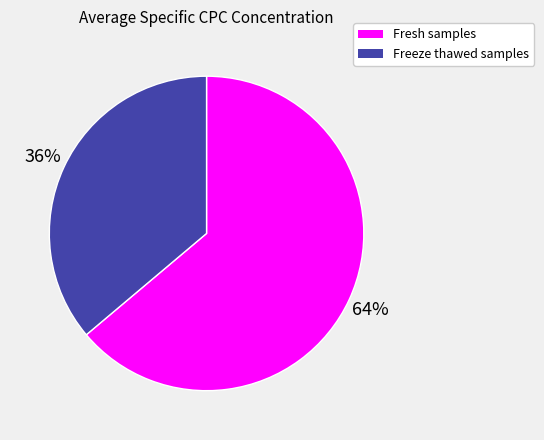

Which category has the biggest portion of the pie?

Fresh samples